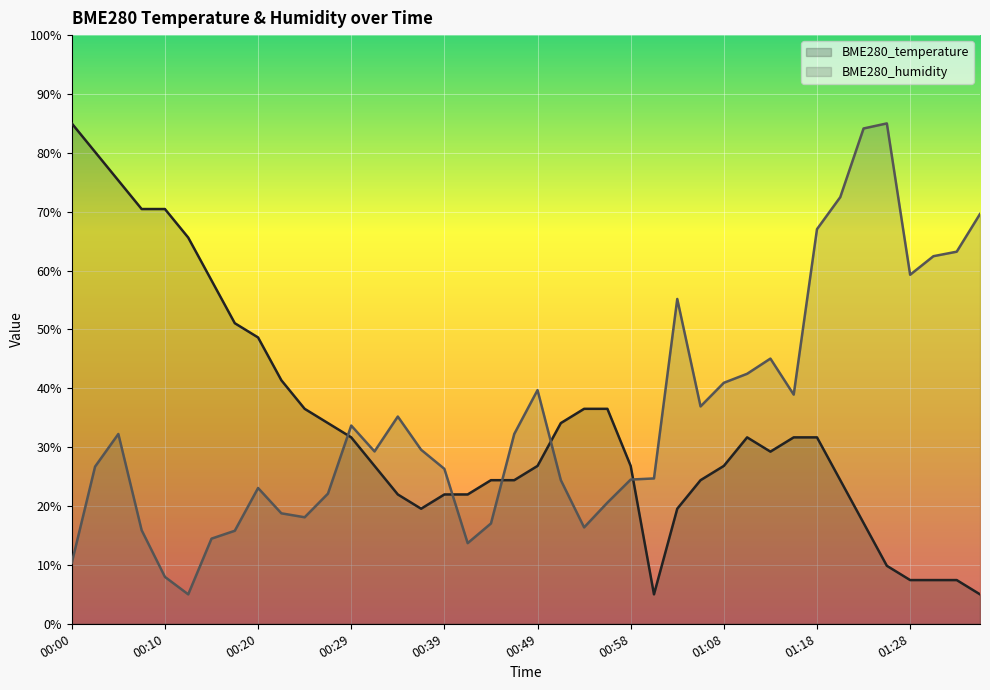

Which series has the largest total across all categories?

BME280_humidity